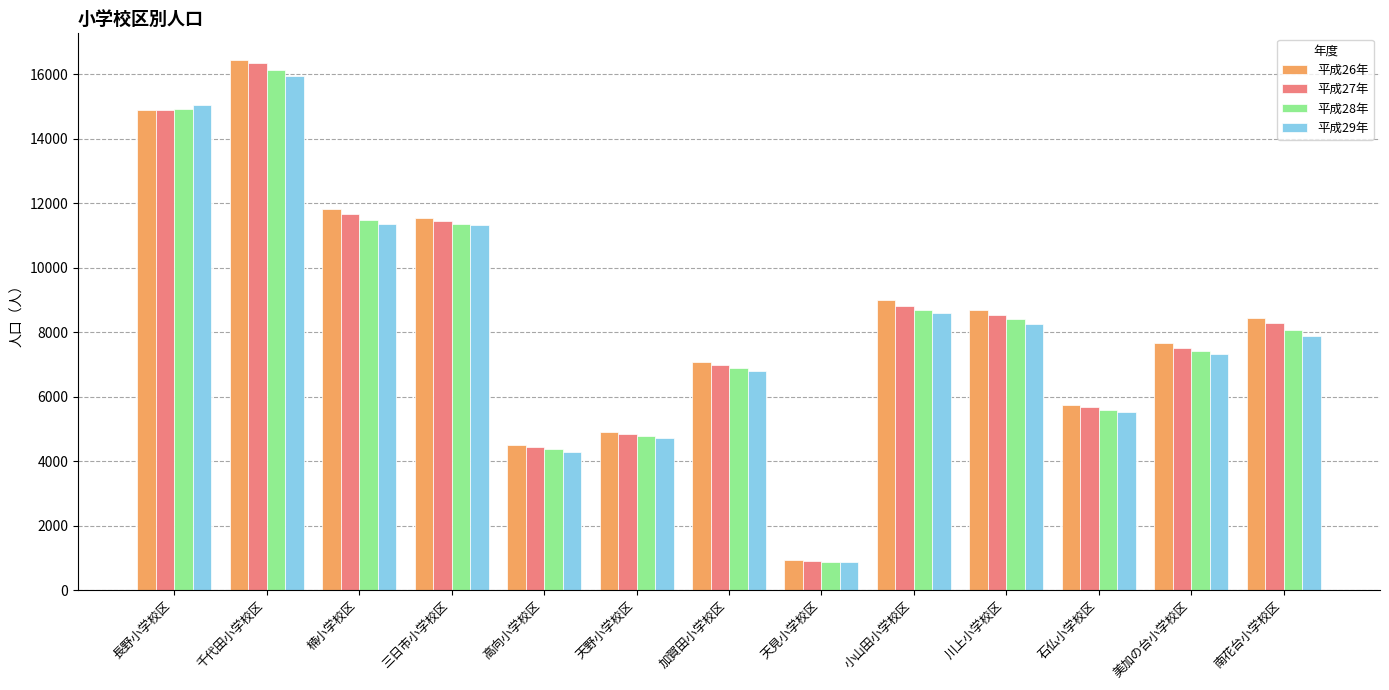

How many data points in 平成28年 are less than 8075?

6